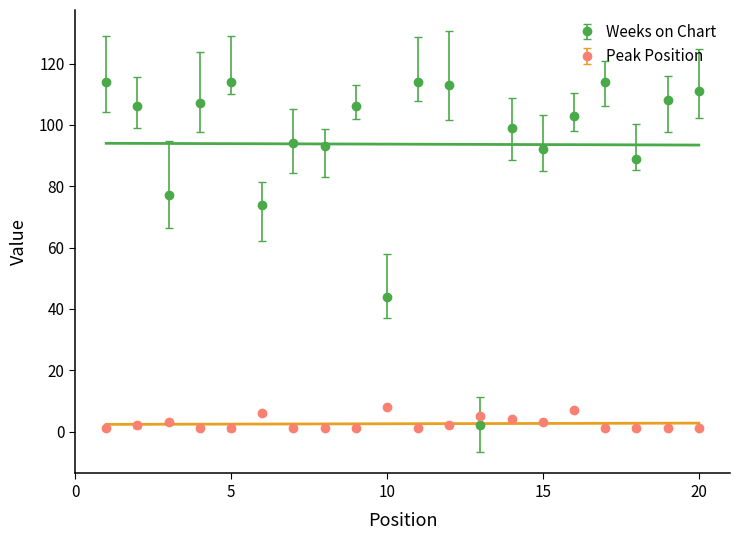

At which category does the chart reach its minimum across all series?

1